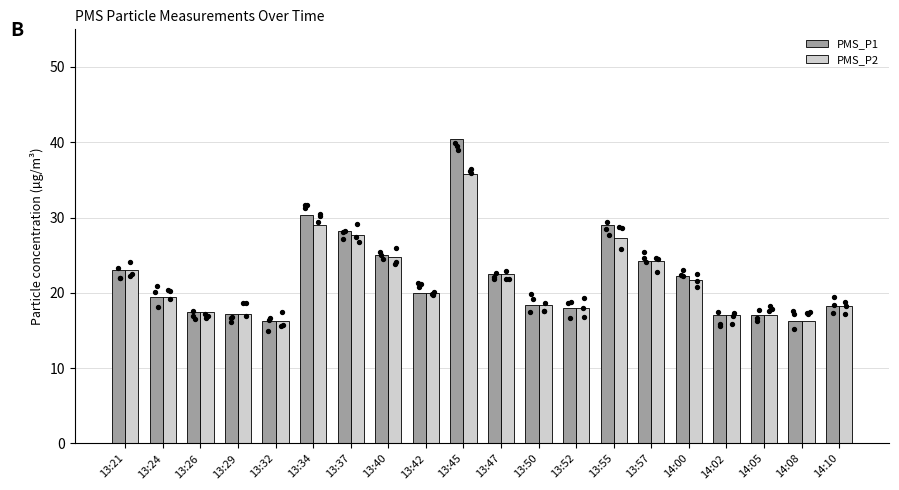

At how many categories does at least one series exceed 24?

6